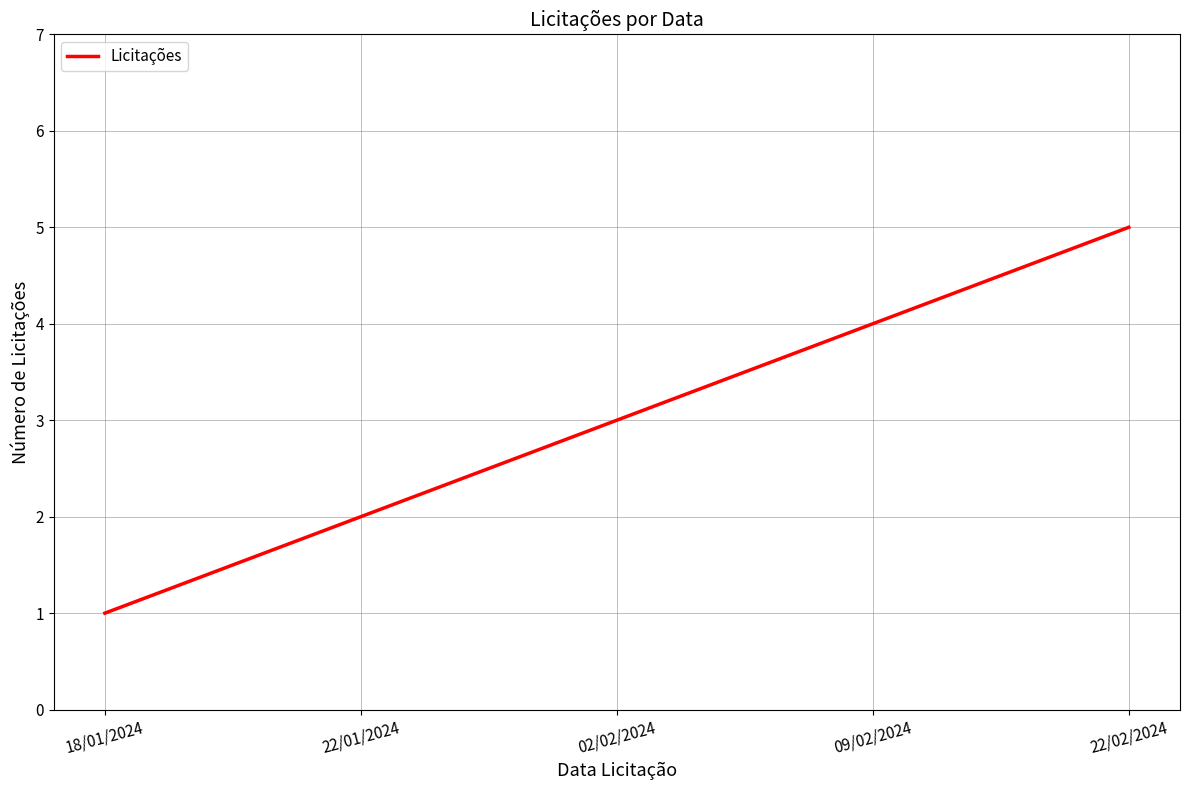

True or false: the data has more than 0 interior local peaks.

False